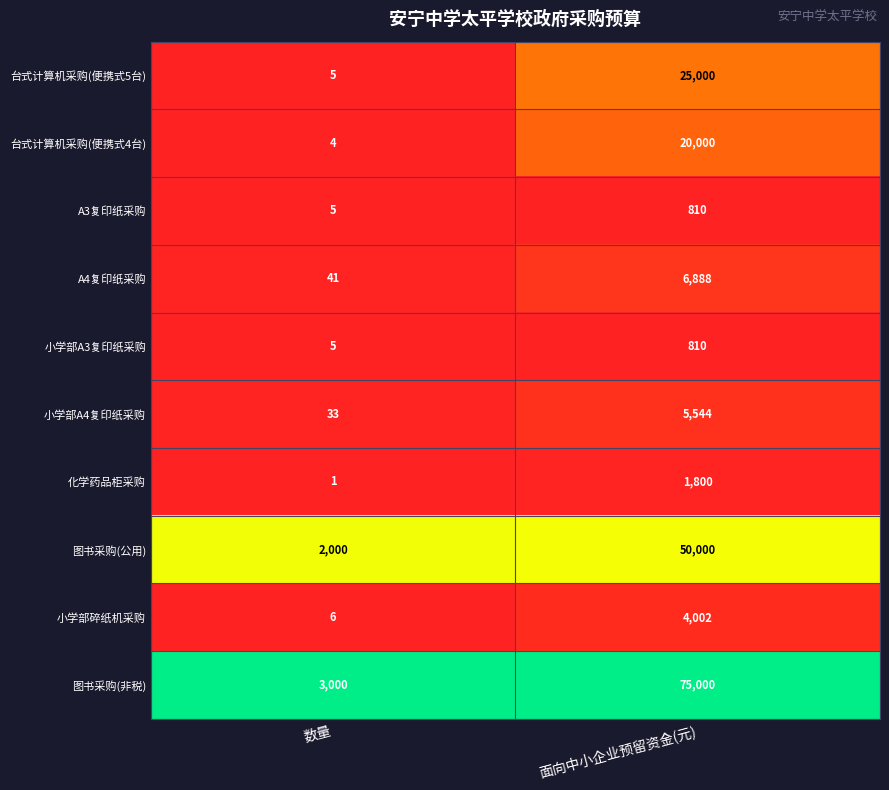

Count the number of categories in the chart.

2